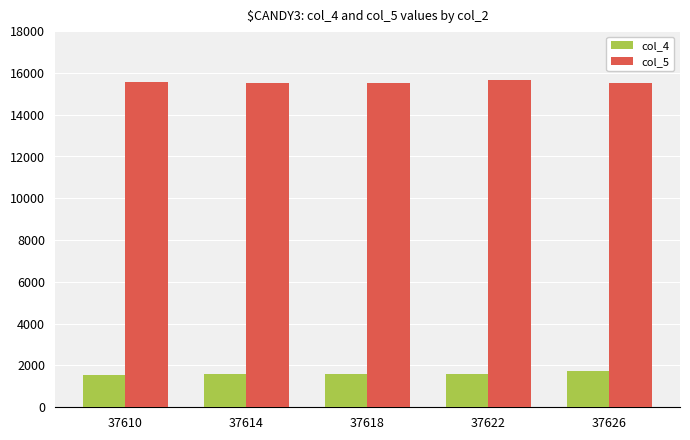

Are the bars horizontal?

No